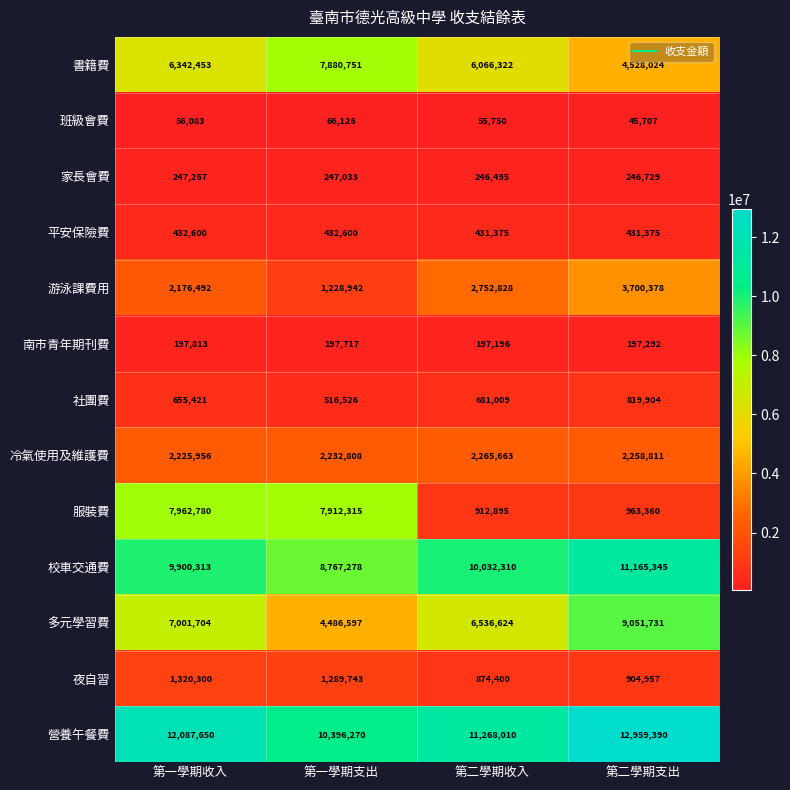

At 第一學期支出, list the series in order from smallest to largest.

班級會費, 南市青年期刊費, 家長會費, 平安保險費, 社團費, 游泳課費用, 夜自習, 冷氣使用及維護費, 多元學習費, 書籍費, 服裝費, 校車交通費, 營養午餐費